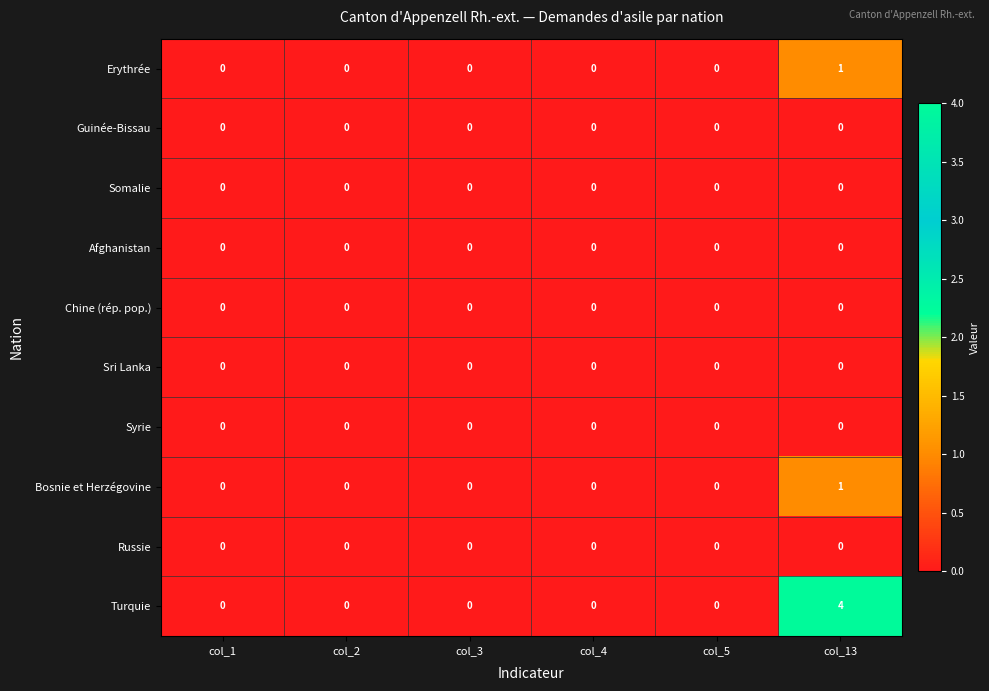

How many data points in Bosnie et Herzégovine are above 0?

1